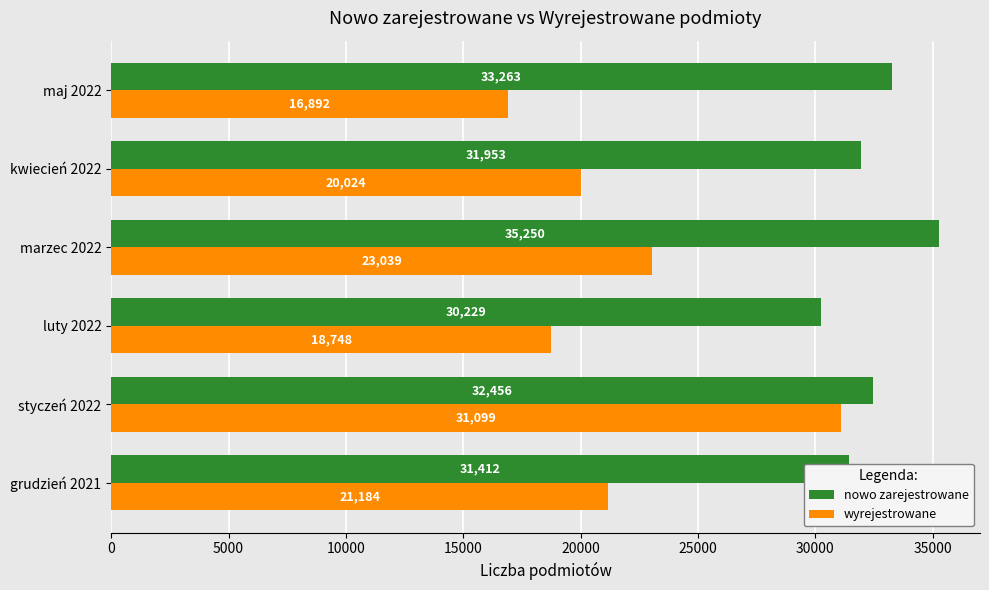

What is the sum of all wyrejestrowane values?

130986